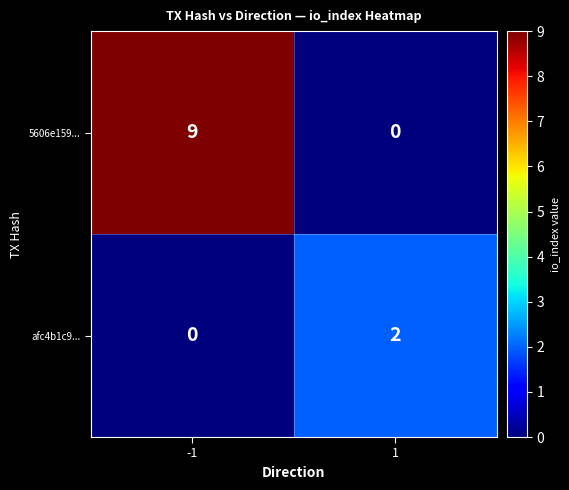

At which category is the sum across all series the highest?

-1